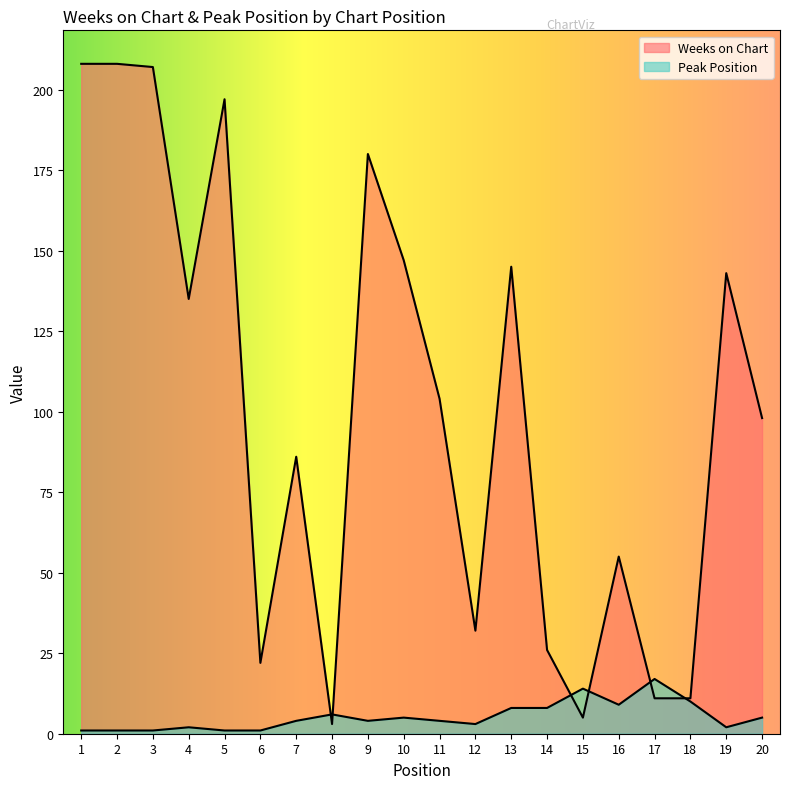

The Peak Position series shows 1 at 2. True or false?

True